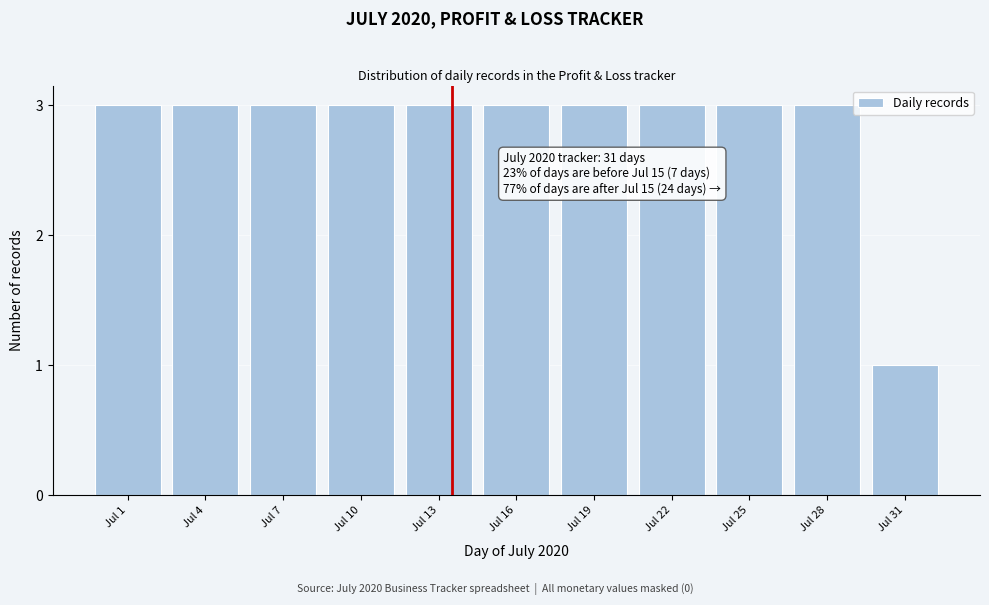

Reading right to left, transcribe all the data shown in this chart.

1	3	3	3	3	3	3	3	3	3	3